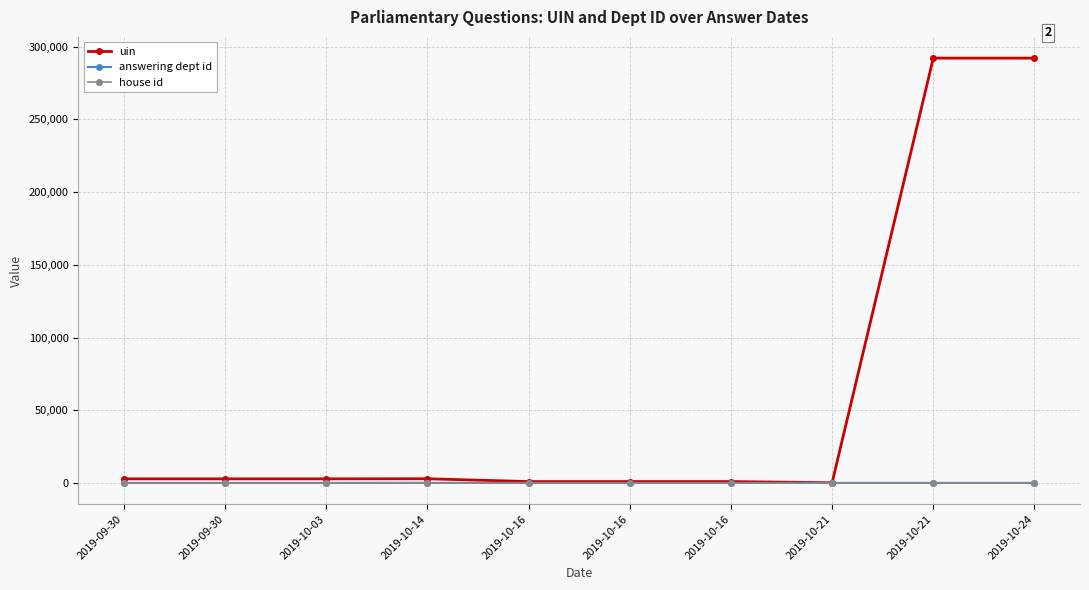

Reading right to left, list all the values displayed in this chart.

uin: 292163	292162	124	933	932	931	2869	2803	2801	2799
answering dept id: 10	10	17	10	10	10	60	10	10	10
house id: 1	1	1	1	1	1	1	1	1	1